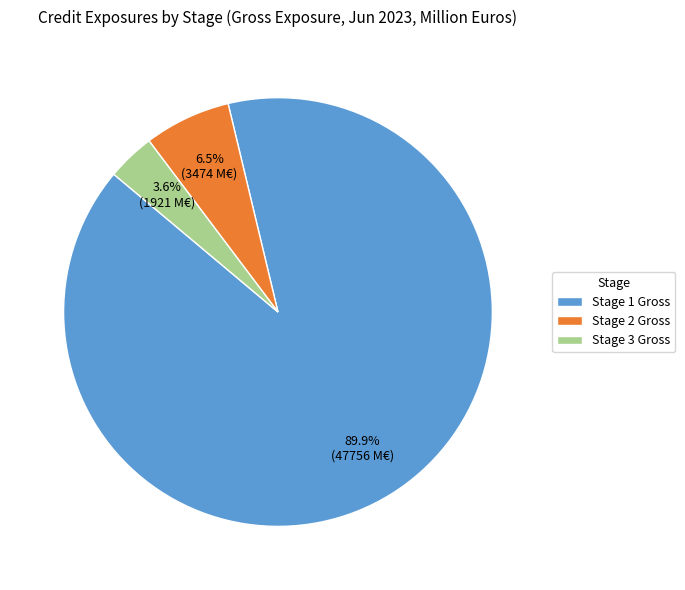

What is the smallest slice in the pie chart?

Stage 3 Gross